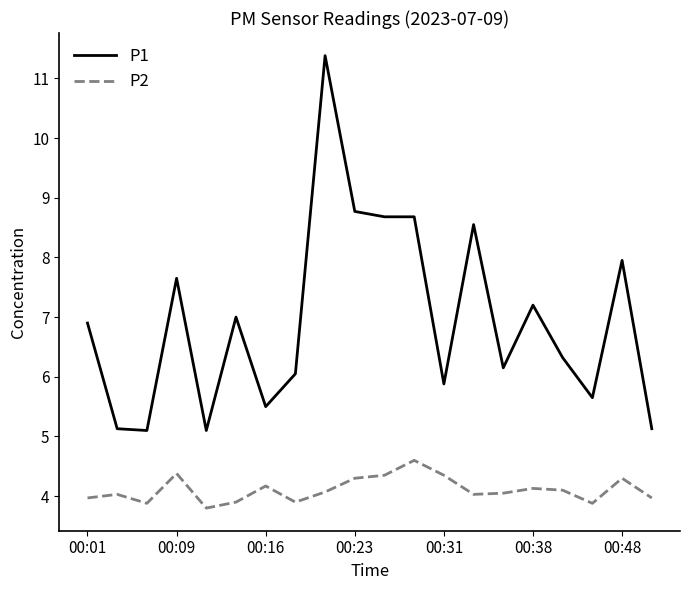

What is the average value of the P1 series?

6.9